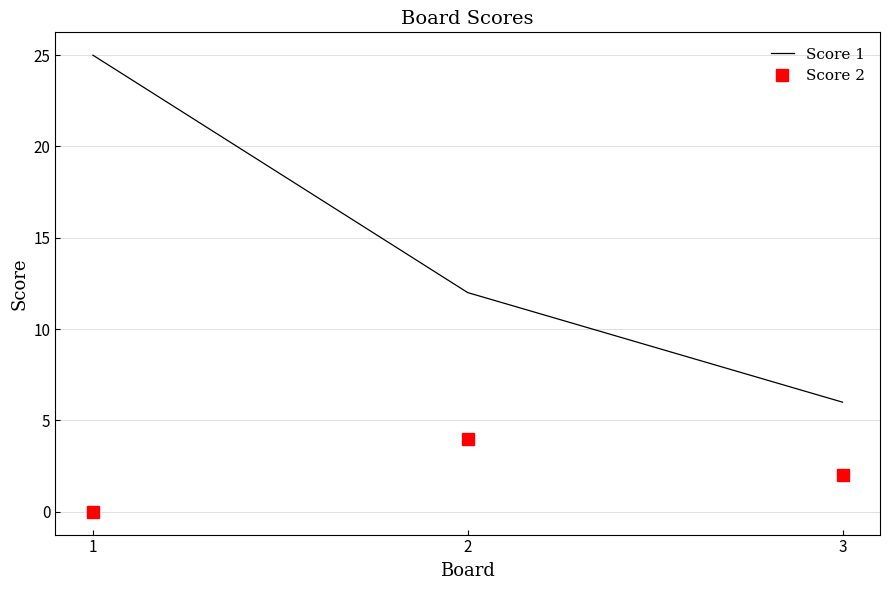

List the series in order of their peak value, highest first.

Score 1, Score 2